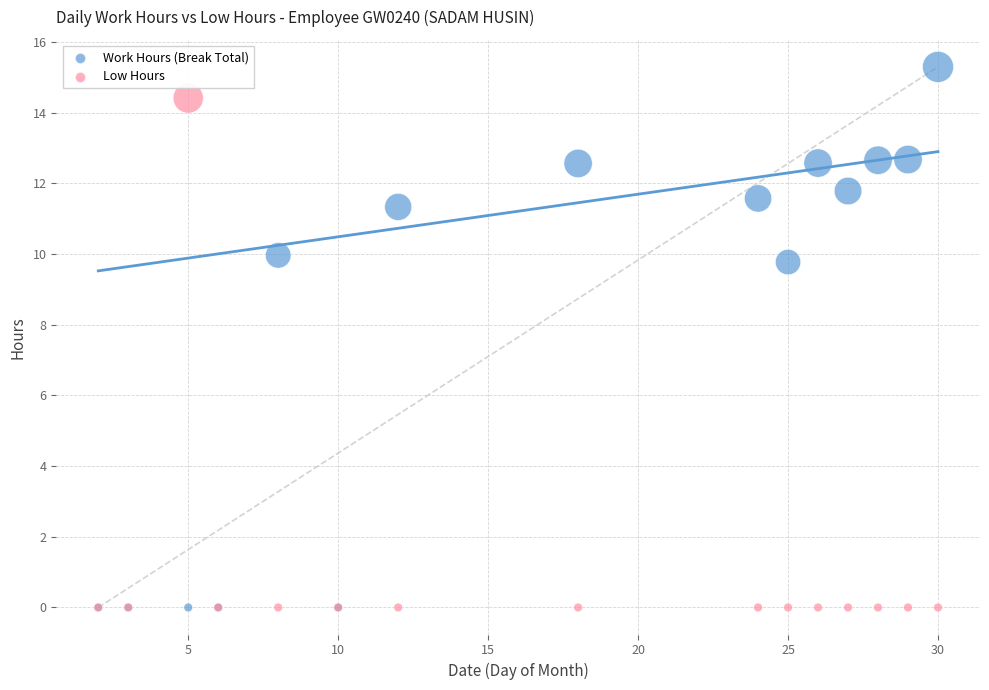

Which series has the widest spread of Y values?

Work Hours (Break Total)